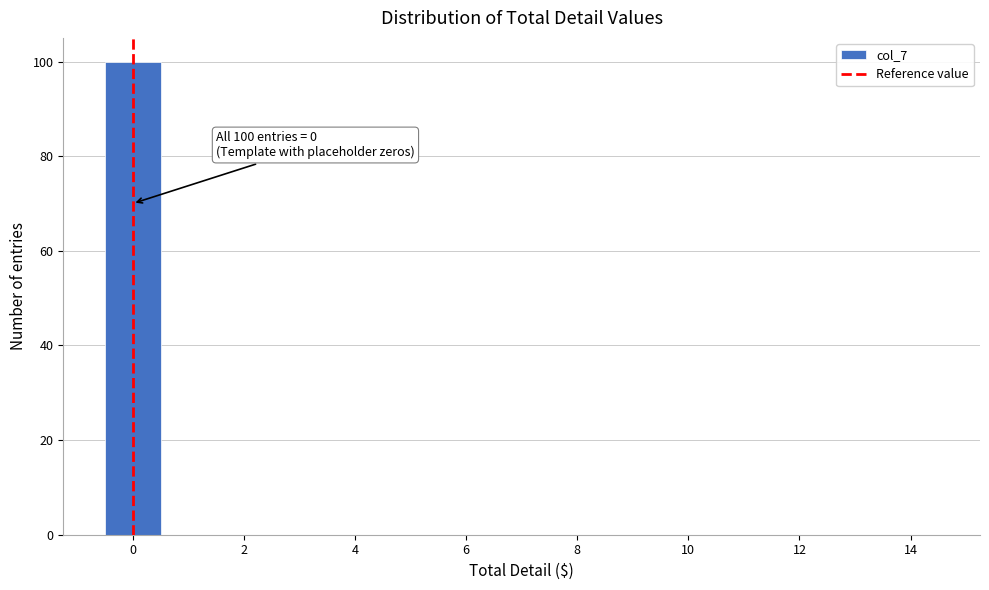

Over which range of the x-axis is the bar tallest?

-0.5 to 0.5